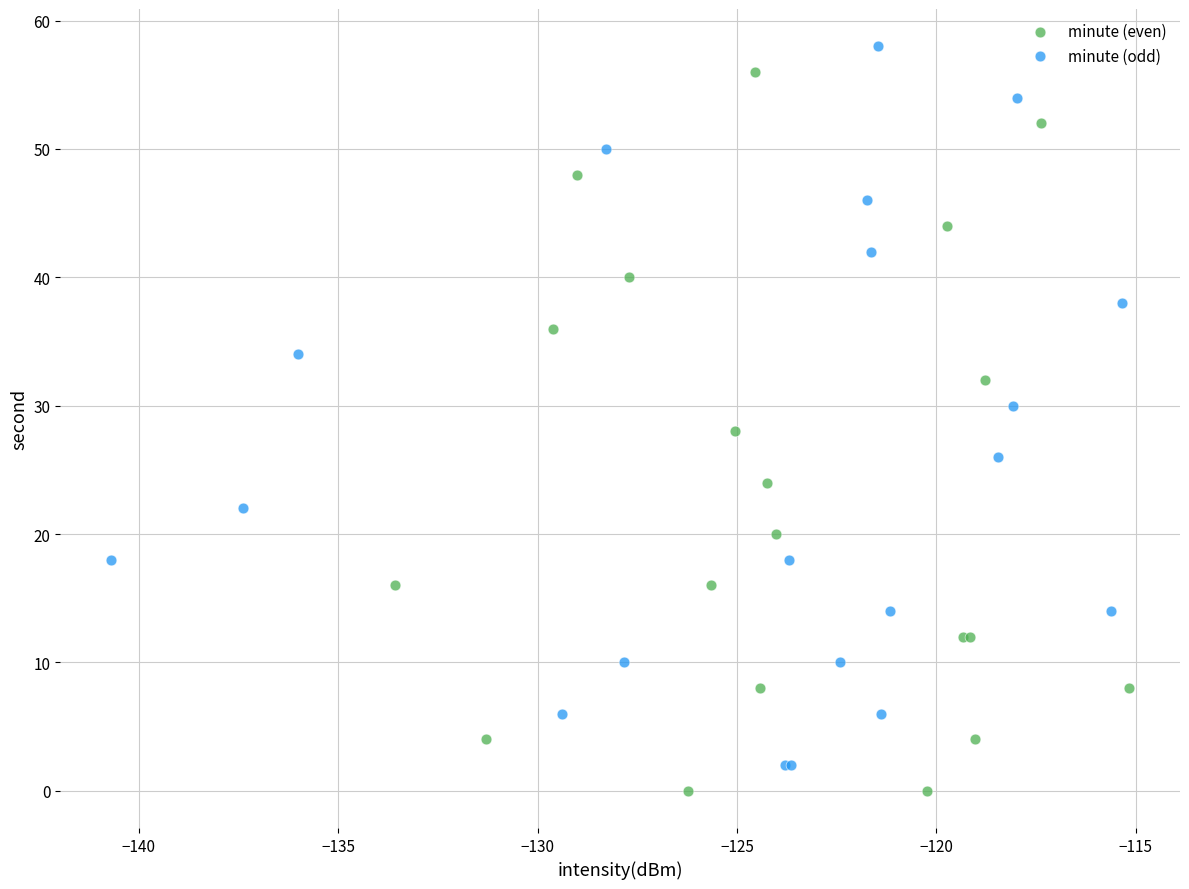

What are all the series names shown in the legend?

minute (even), minute (odd)